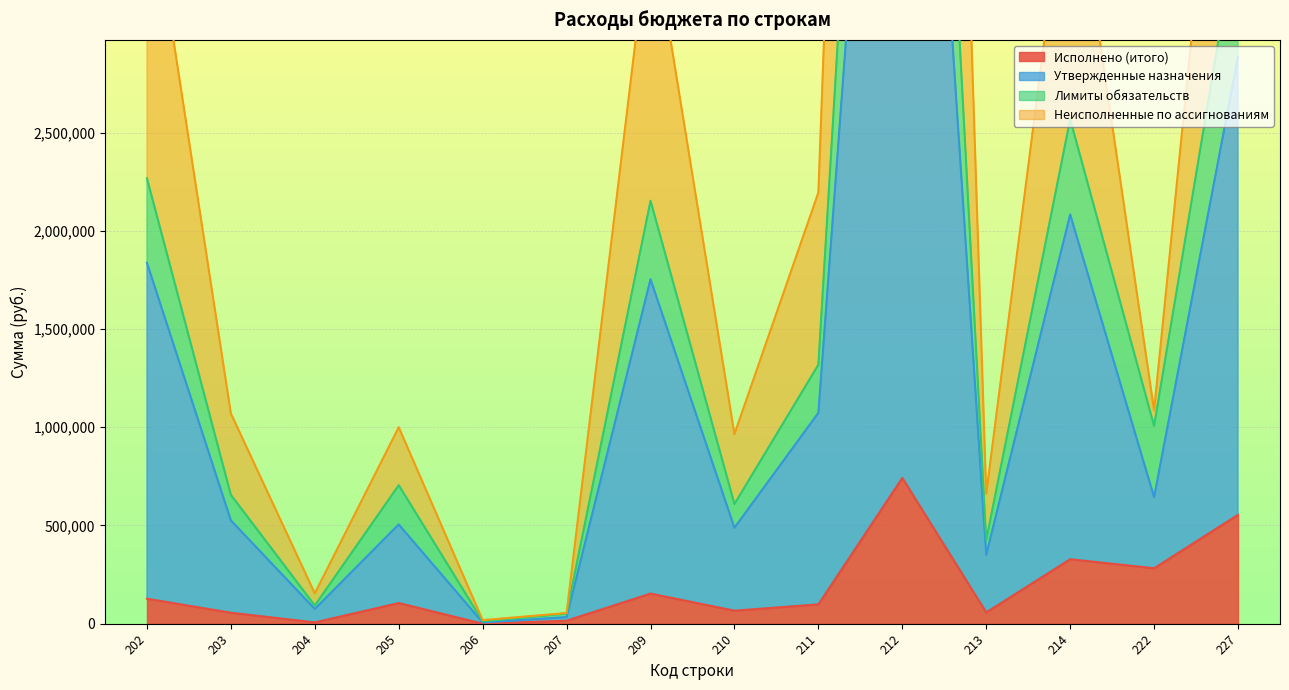

What is the value of the Исполнено (итого) point at the 13th from the left?

282079.4